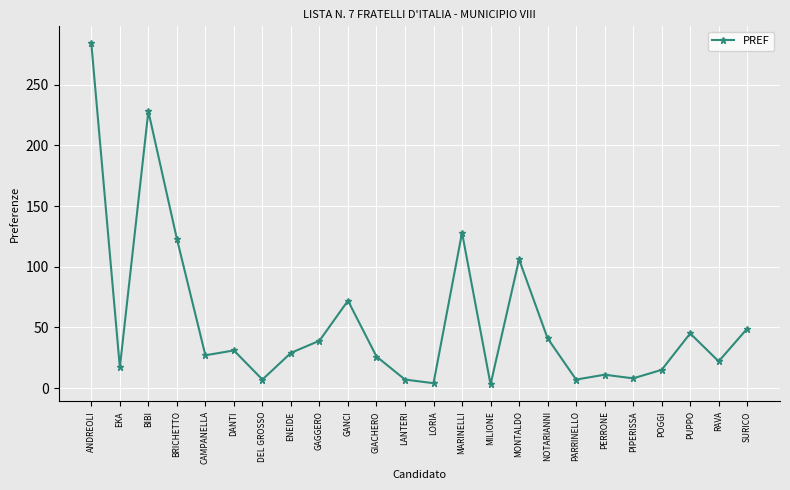

The value at MARINELLI is 128. True or false?

True